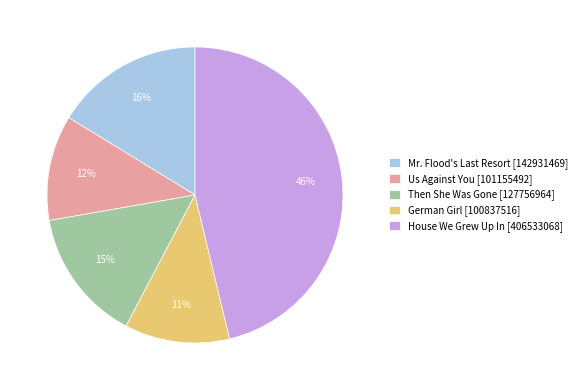

Between House We Grew Up In [406533068] and Us Against You [101155492], which is larger?

House We Grew Up In [406533068]